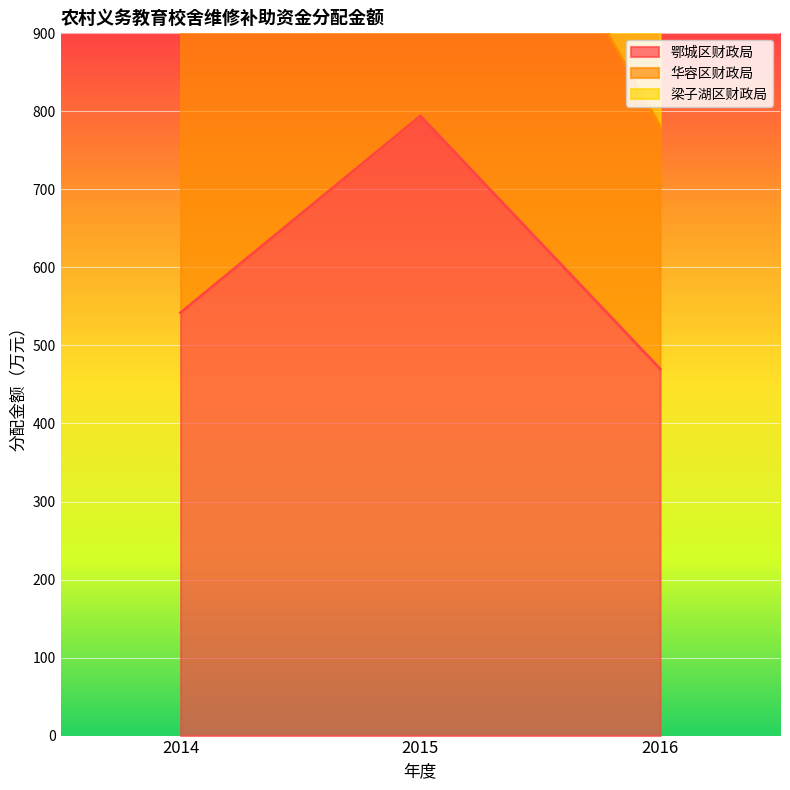

Rank the categories by 鄂城区财政局 value from lowest to highest.

2016, 2014, 2015